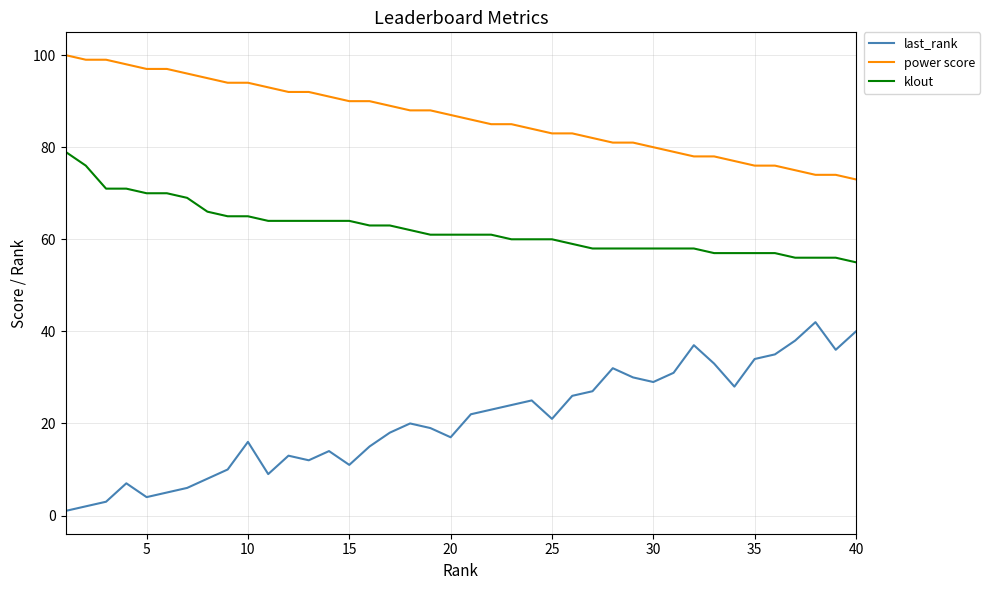

True or false: power score and klout cross at least once.

False